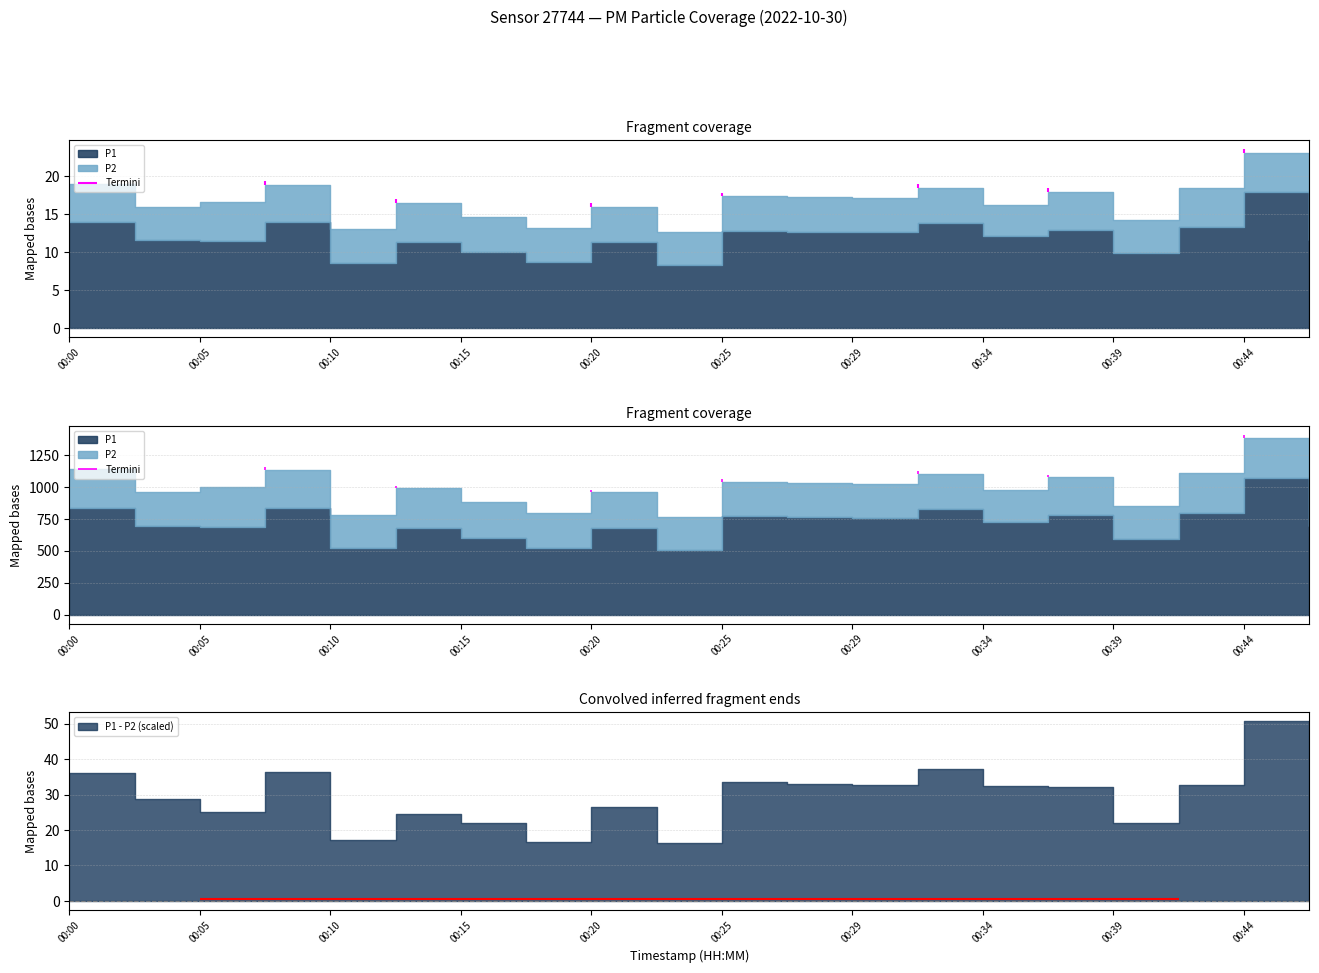

True or false: P2 has more than 0 points higher than both neighbors.

True